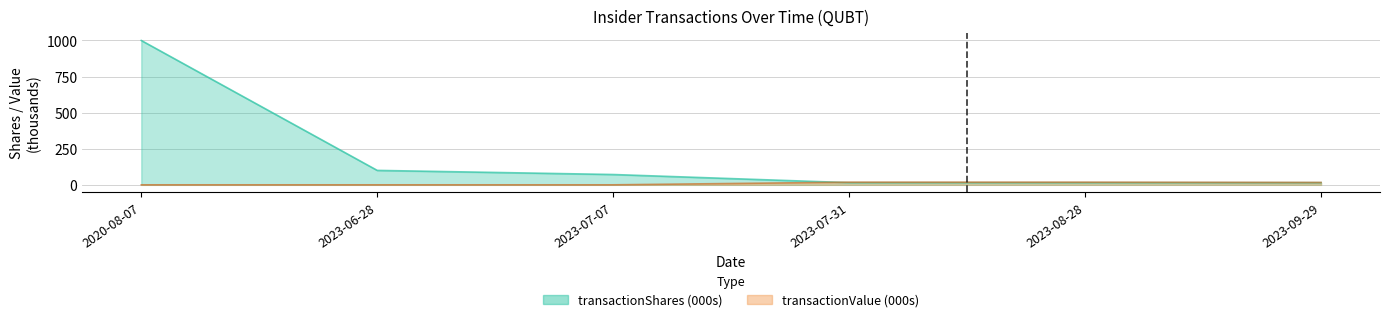

How many lines are shown in the chart?

2